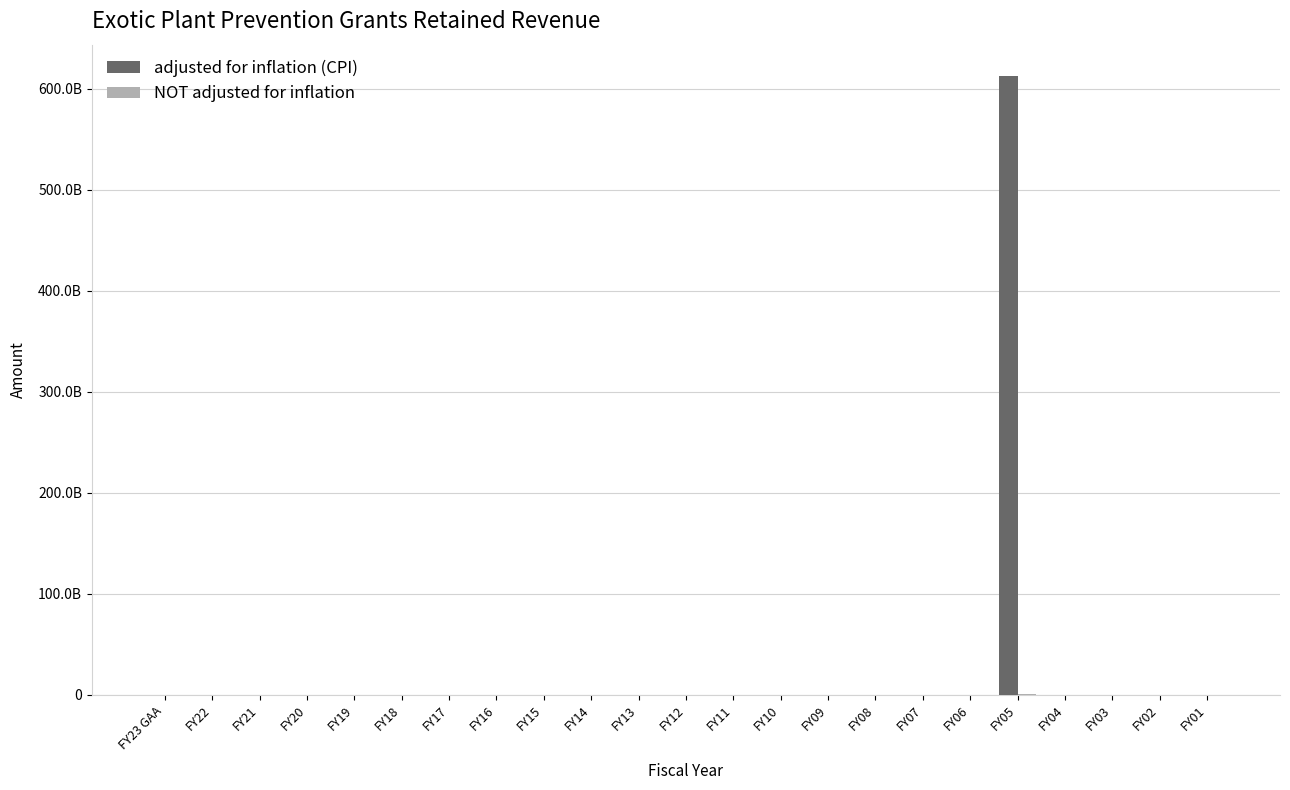

Does the chart contain stacked bars?

No